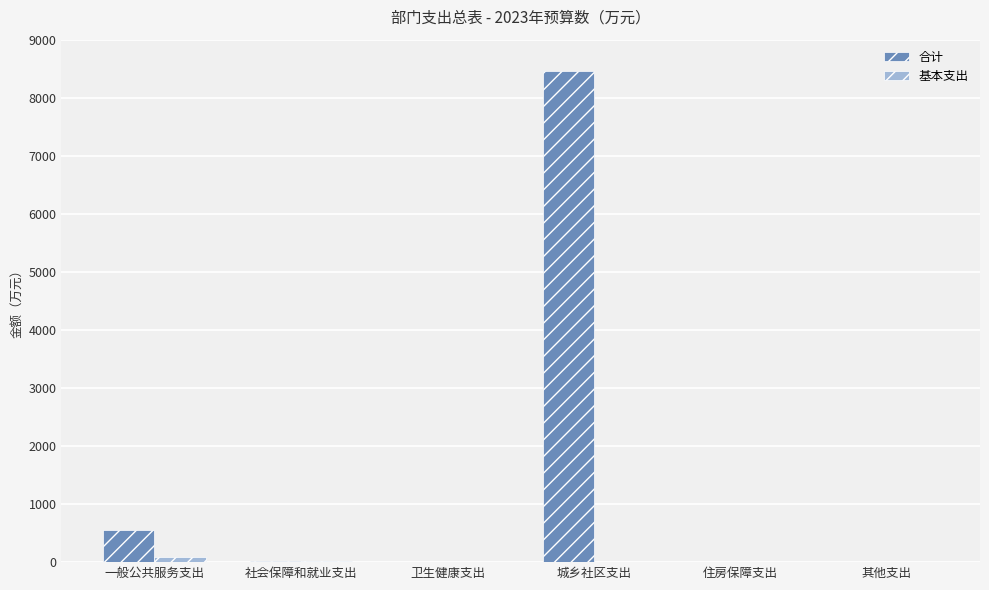

What are all the series names shown in the legend?

合计, 基本支出